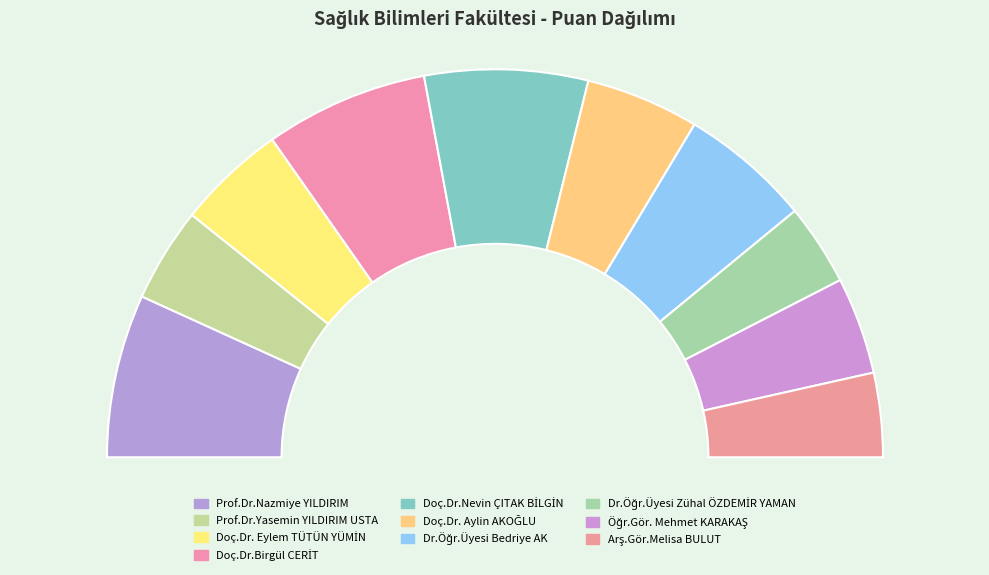

Is there any slice that represents more than half of the pie?

No